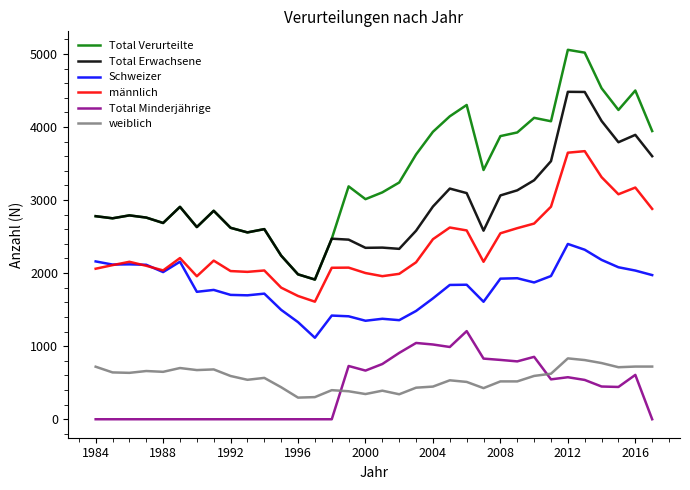

True or false: weiblich and Total Erwachsene cross at least once.

False